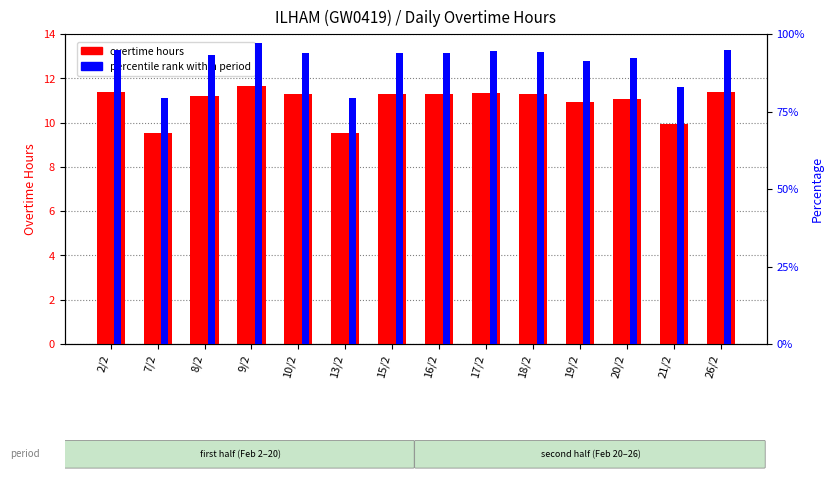

At how many categories does at least one series exceed 40?

14